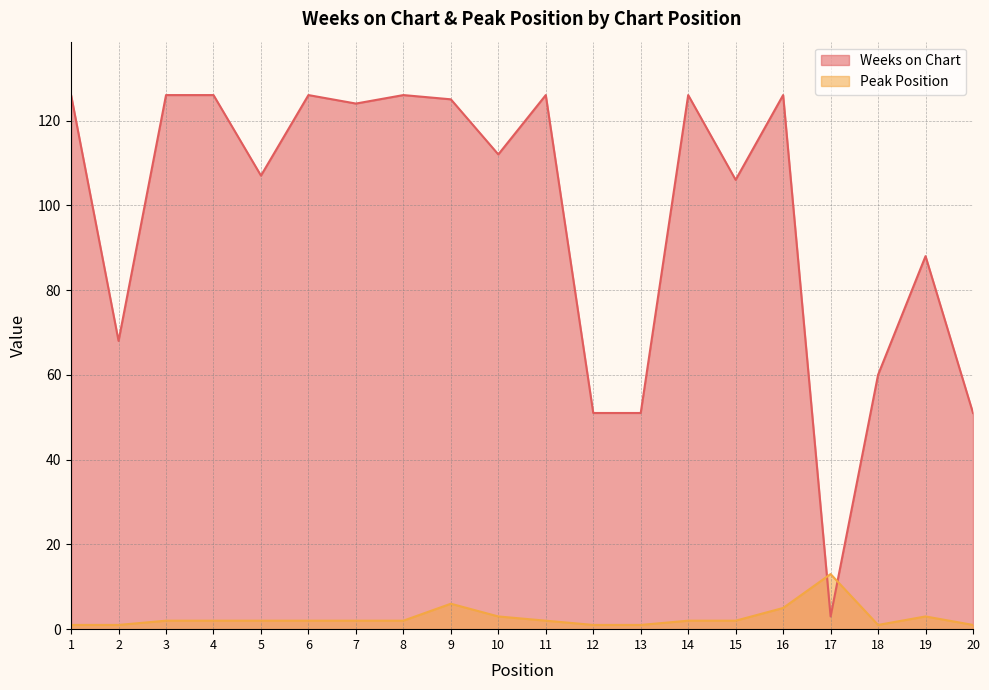

What is the difference between the Peak Position values at 16 and 7?

3